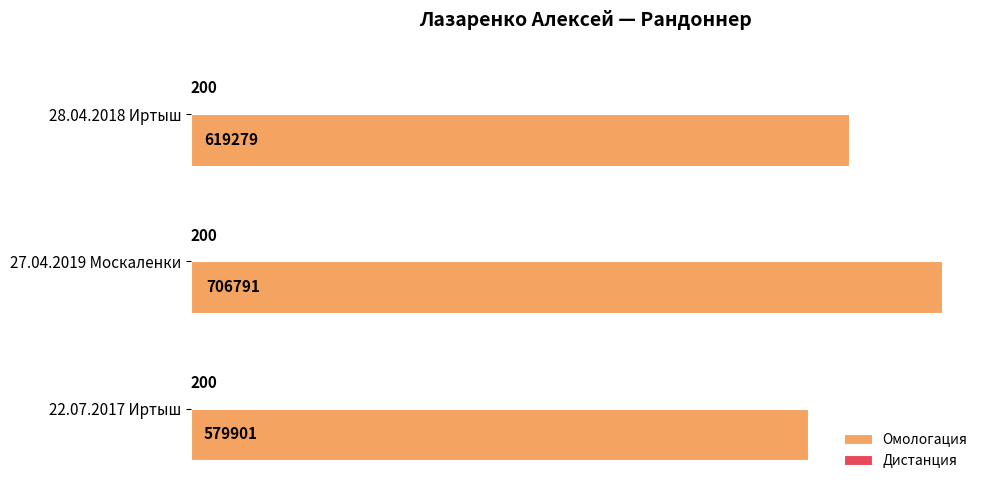

At which label is Омологация closest to 643346?

28.04.2018 Иртыш